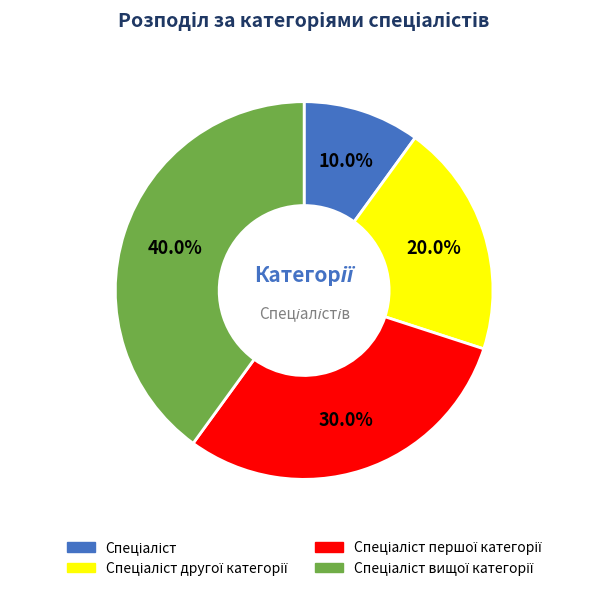

Does any single category account for the majority?

No